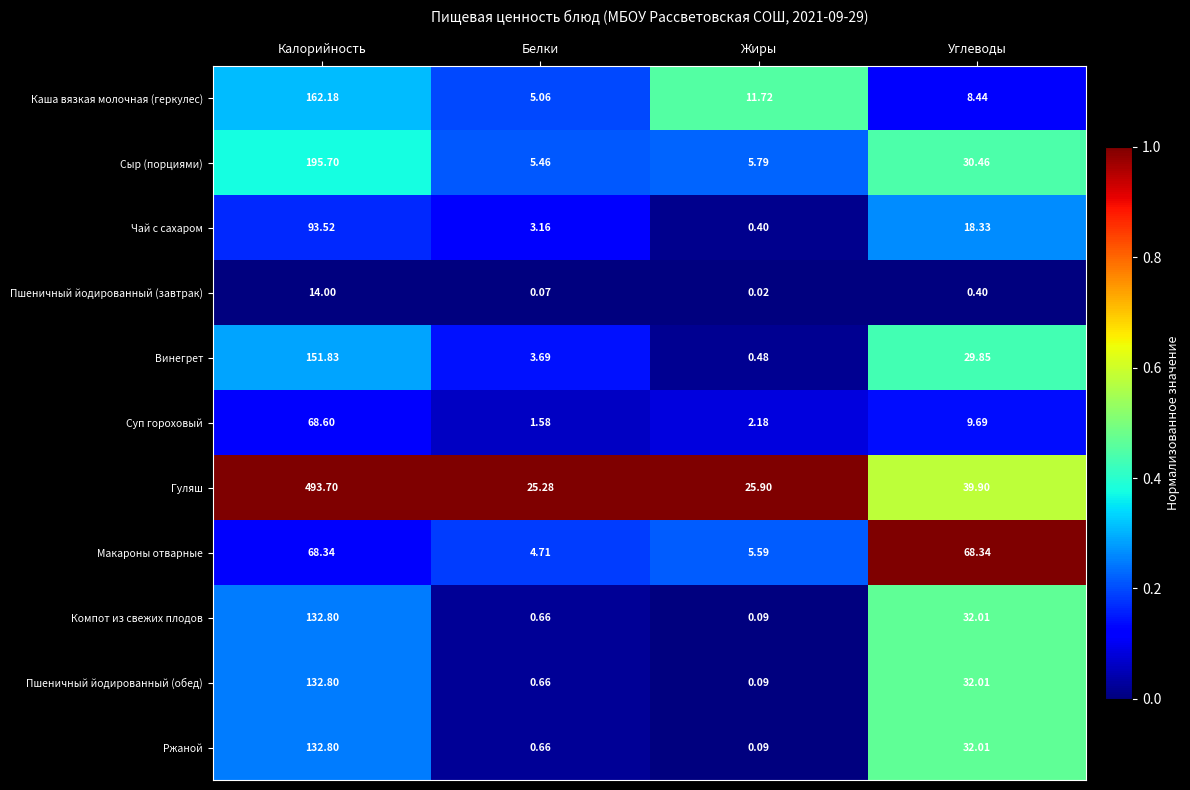

List the labels in order of Гуляш value, largest first.

Калорийность, Углеводы, Жиры, Белки